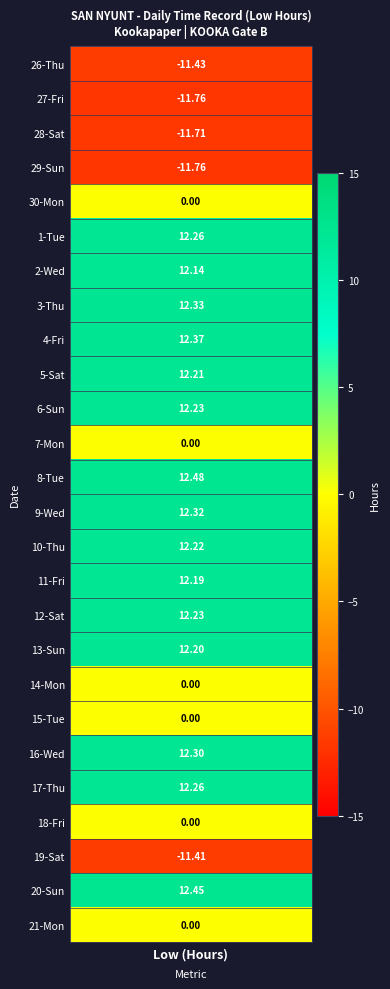

What is the average value?

4.9